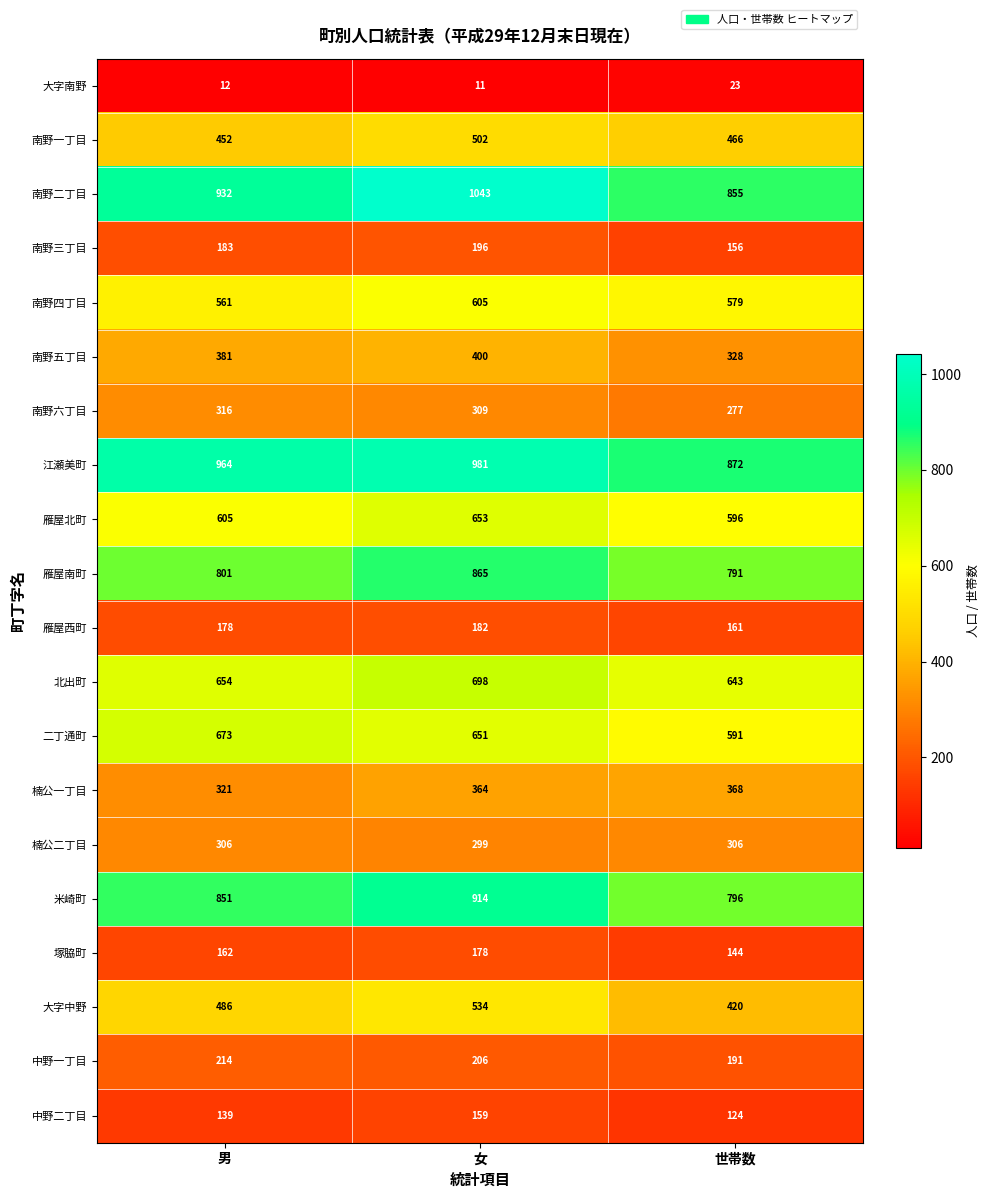

What is the average value of the 楠公一丁目 series?

351